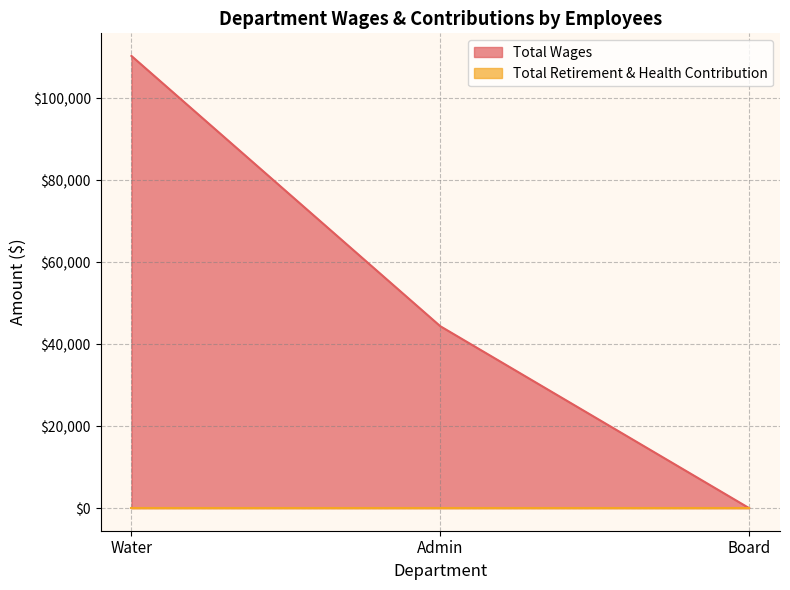

Reading left to right, extract all data points from this chart.

Water=110281	Admin=44365	Board=0